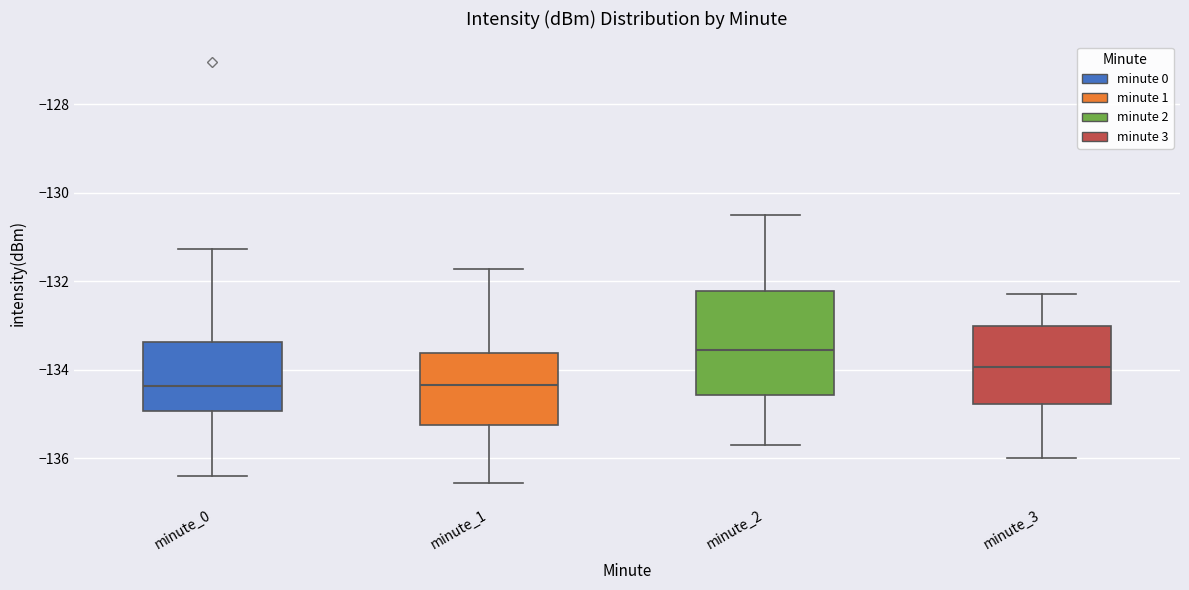

Where is the upper edge of the box for minute_1 on the y-axis? The values are not printed on the chart, so give them approximately, as read against the axis.

-133.6